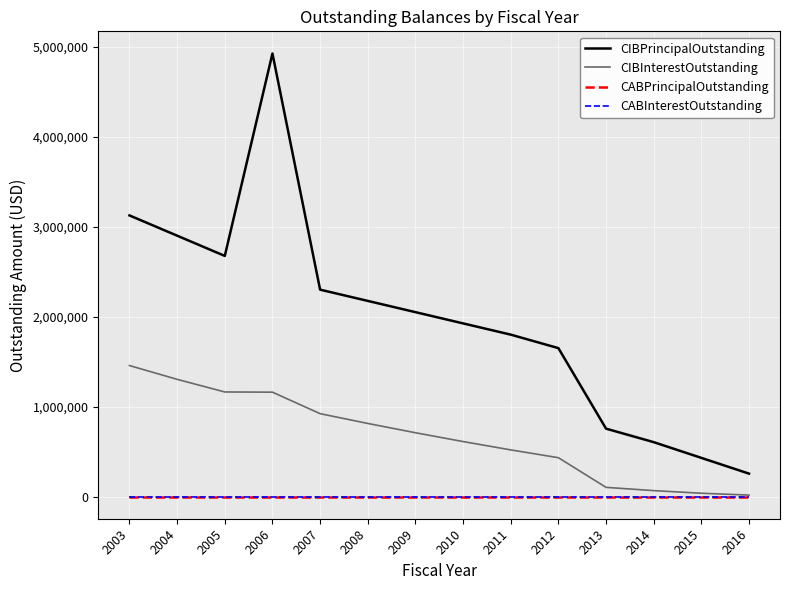

Between 2013 and 2014, which series saw the biggest shift?

CIBPrincipalOutstanding